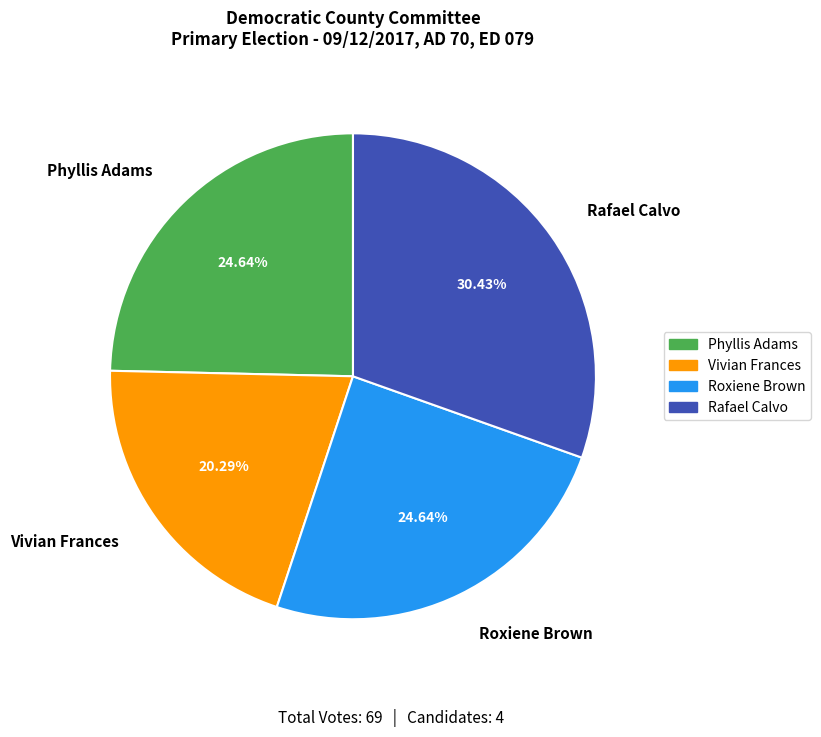

Approximately how many times larger is the value at Rafael Calvo compared to Vivian Frances?

1.5